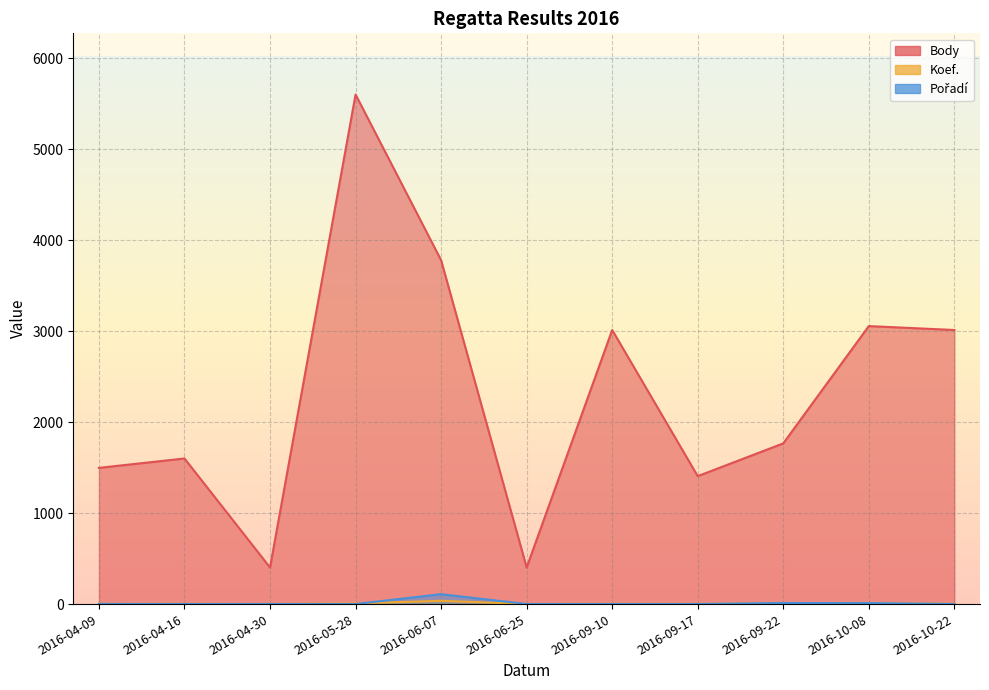

List the series in order of their peak value, lowest first.

Koef., Pořadí, Body